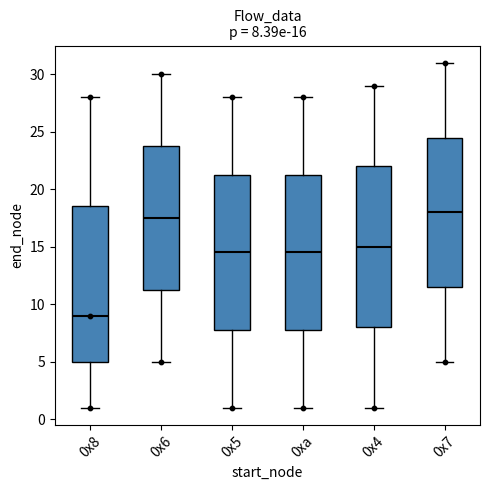

Comparing the boxes themselves (not the whiskers), which one is the tallest?

0x4